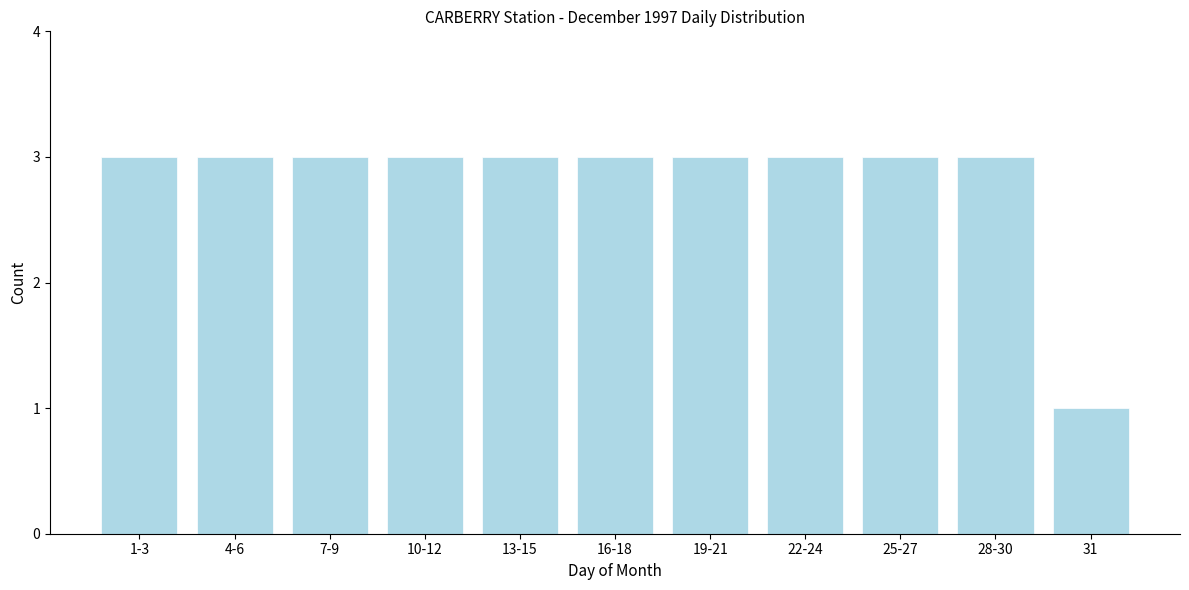

Reading left to right, transcribe all the data shown in this chart.

3	3	3	3	3	3	3	3	3	3	1